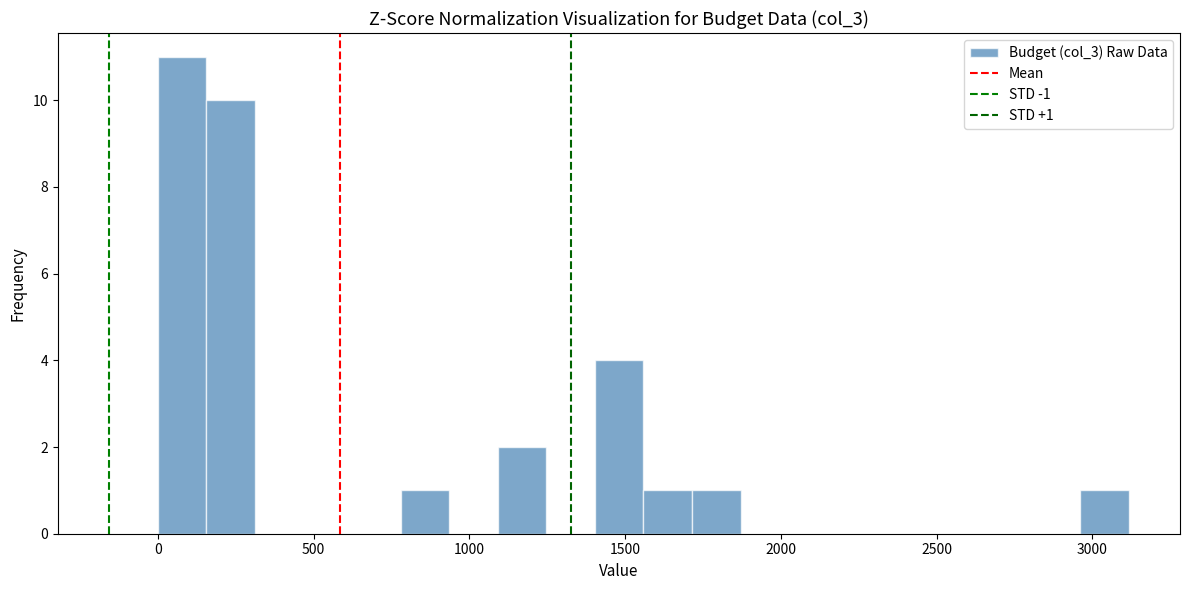

Read against the x-axis, roughly where is the centre of the tallest bar?

100